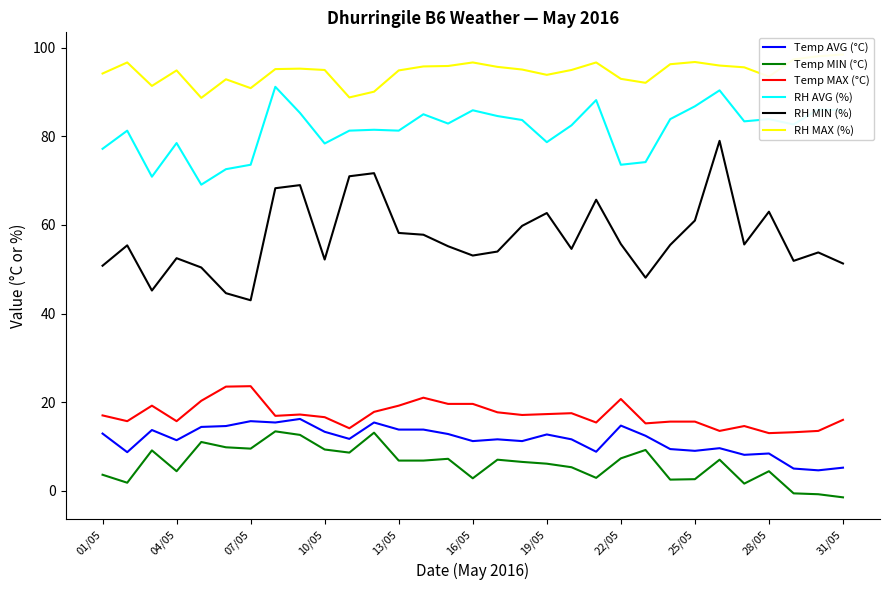

True or false: RH AVG (%) and Temp MIN (°C) intersect in this chart.

False